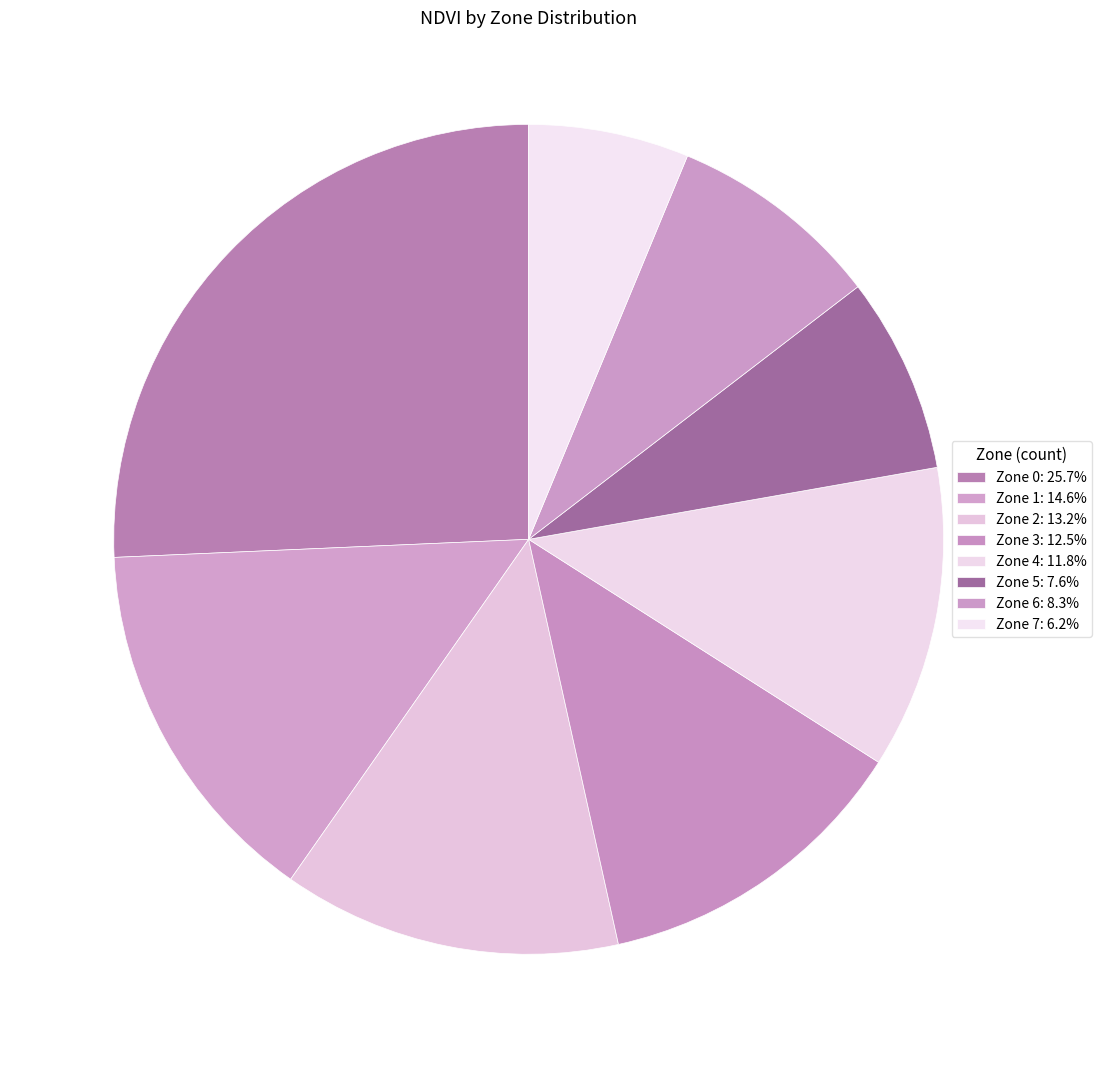

Does Zone 6 represent more than half of the total?

No